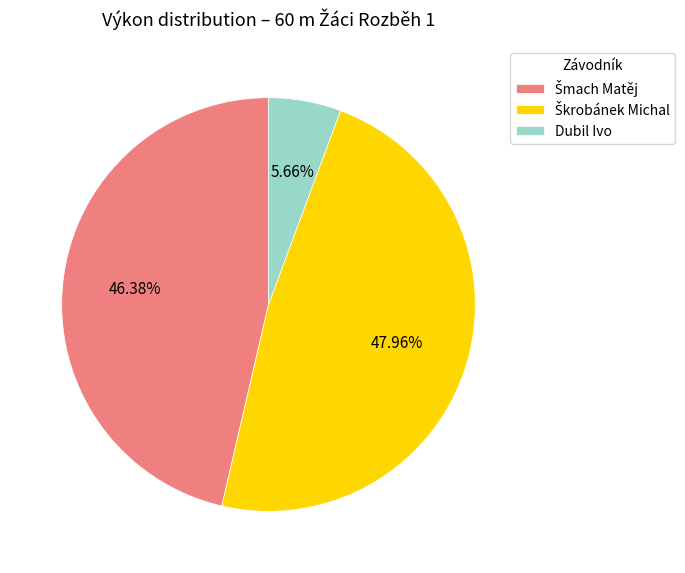

What is the smallest slice in the pie chart?

Dubil Ivo